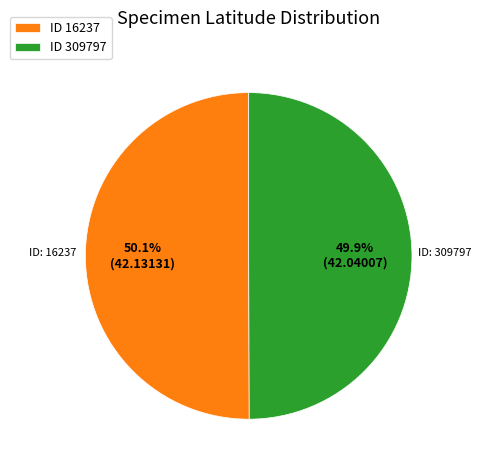

Is there a majority slice in this chart?

Yes